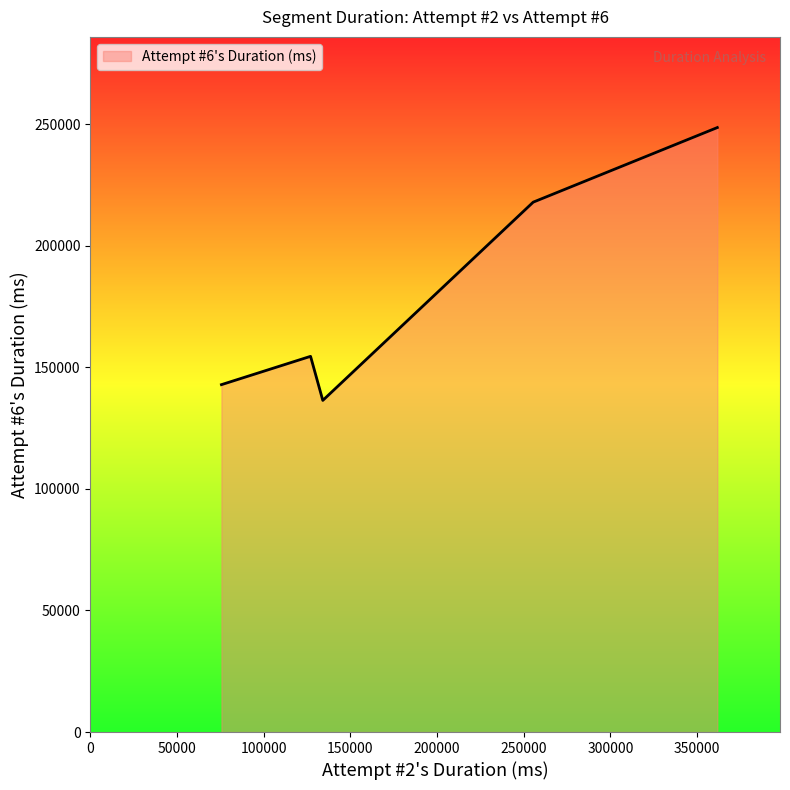

What is the smallest value displayed?

136398